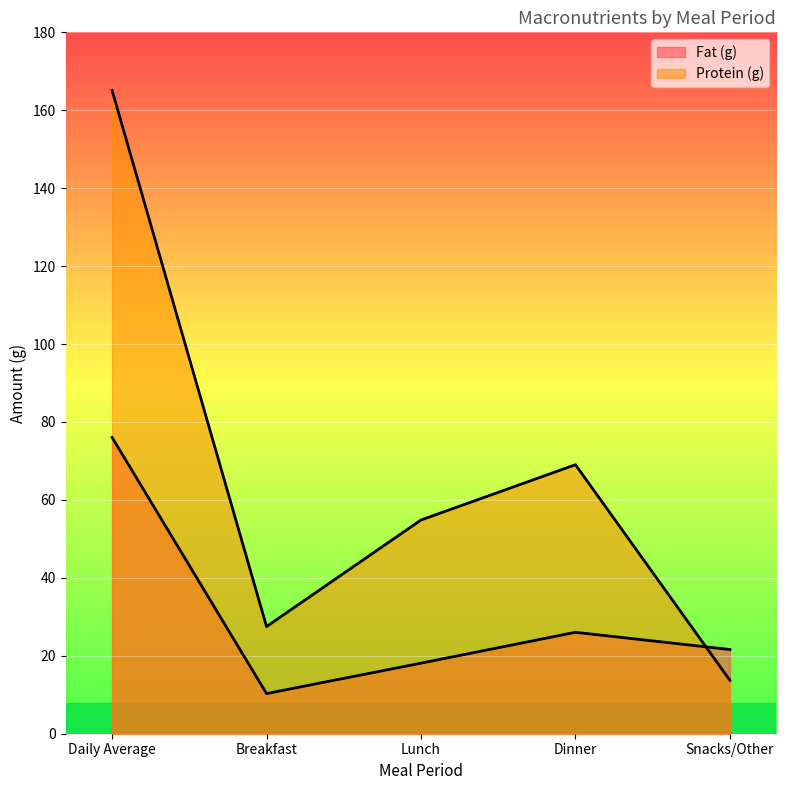

How many series are shown in this chart?

2